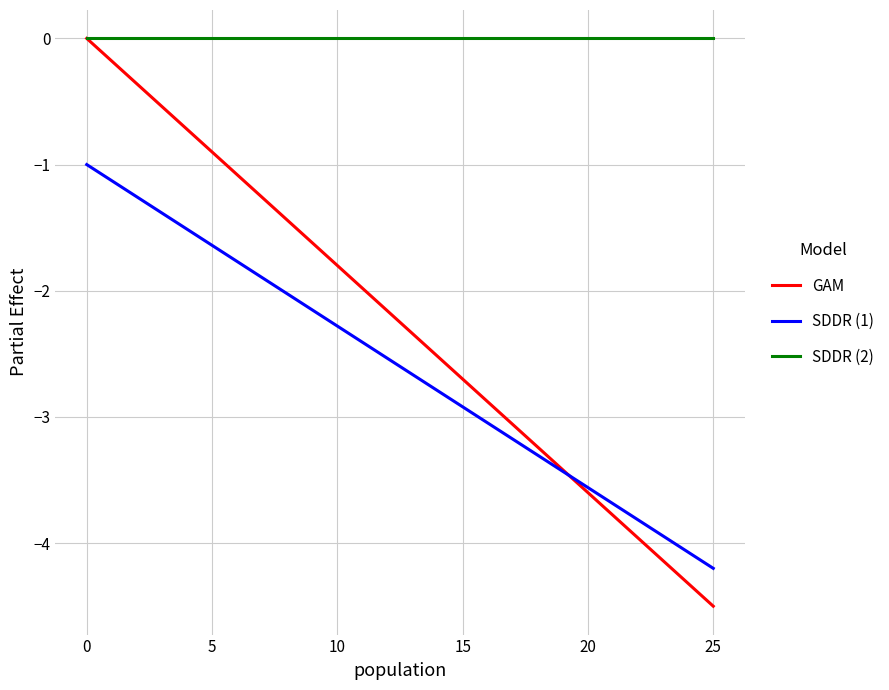

True or false: SDDR (1) and SDDR (2) intersect in this chart.

False